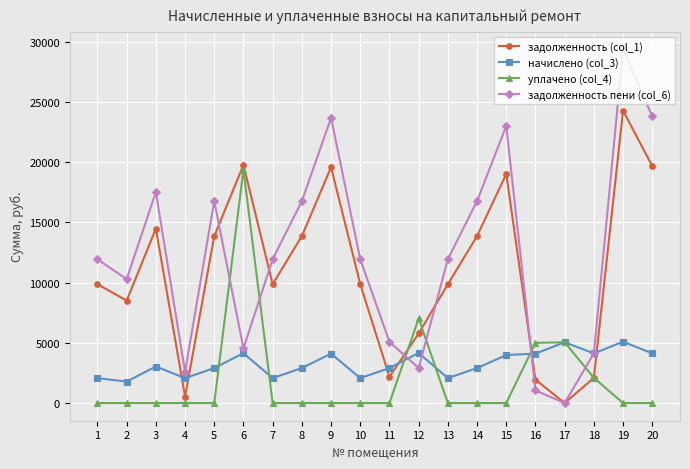

What is the maximum value shown in the chart?

29386.6